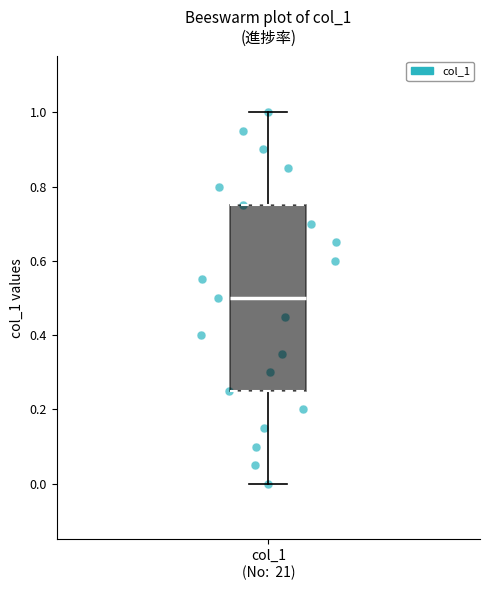

Where is the upper edge of the box for col_1 (No: 21) on the y-axis? The values are not printed on the chart, so give them approximately, as read against the axis.

0.76